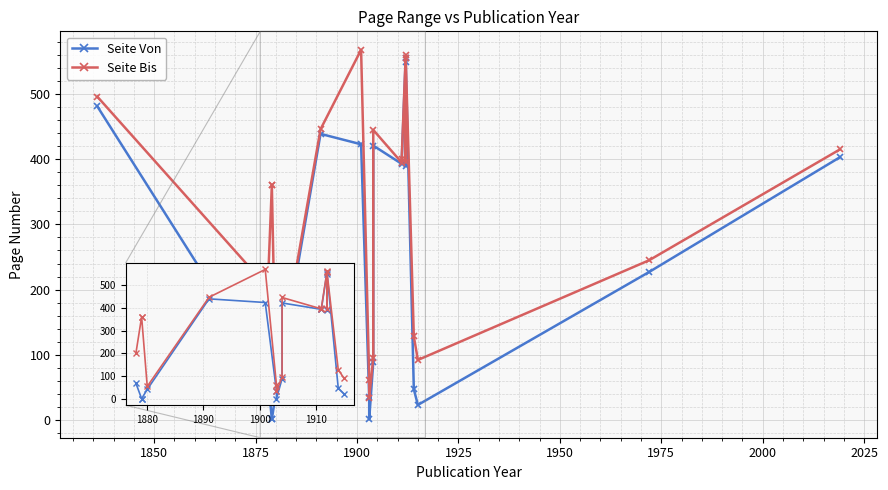

At which category is the sum across all series the highest?

13